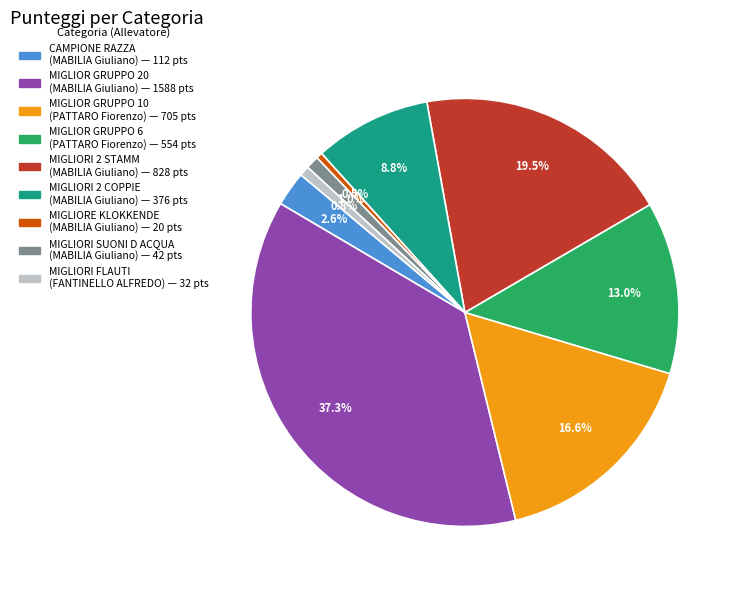

Does any single category account for the majority?

No